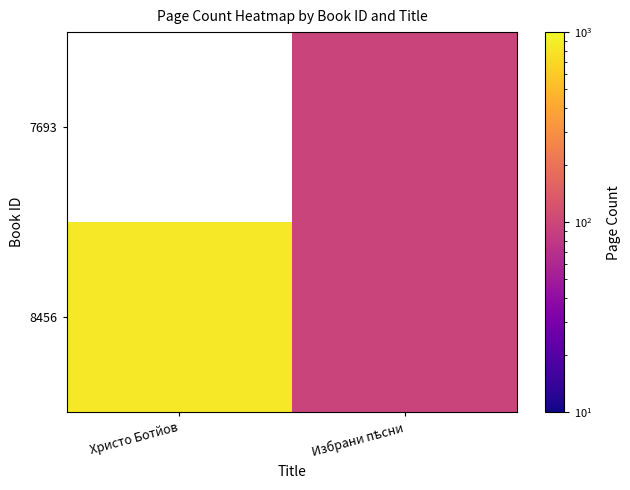

True or false: 7693 has a value of 44 at Избрани пѣсни.

False